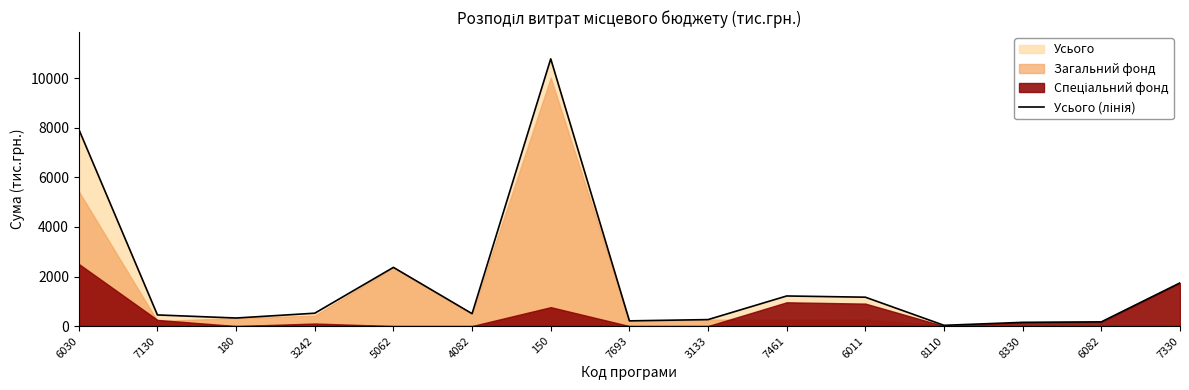

How many lines are shown in the chart?

1